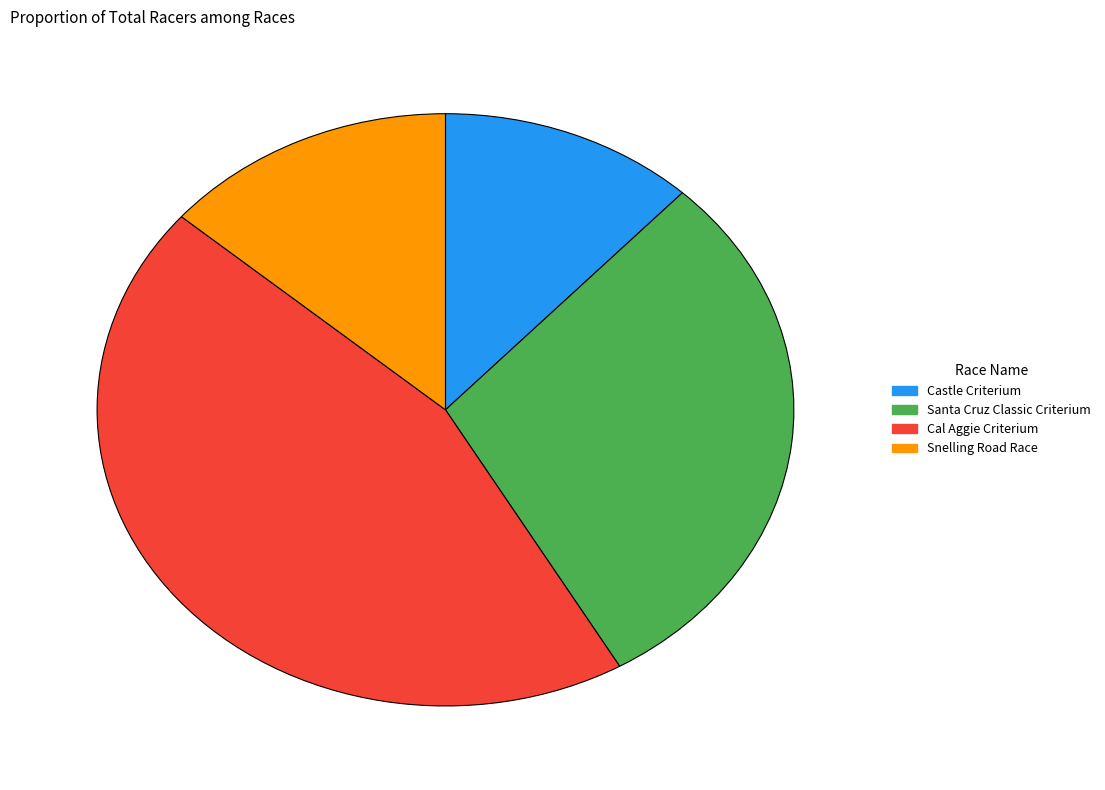

Combined, do Castle Criterium and Cal Aggie Criterium account for over 50%?

Yes